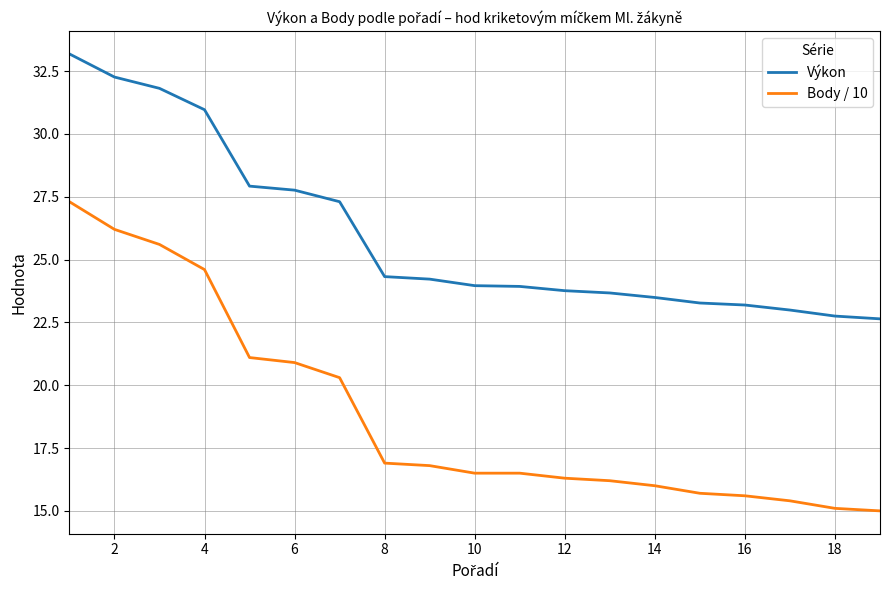

Which series has the largest range (max minus min)?

Body / 10